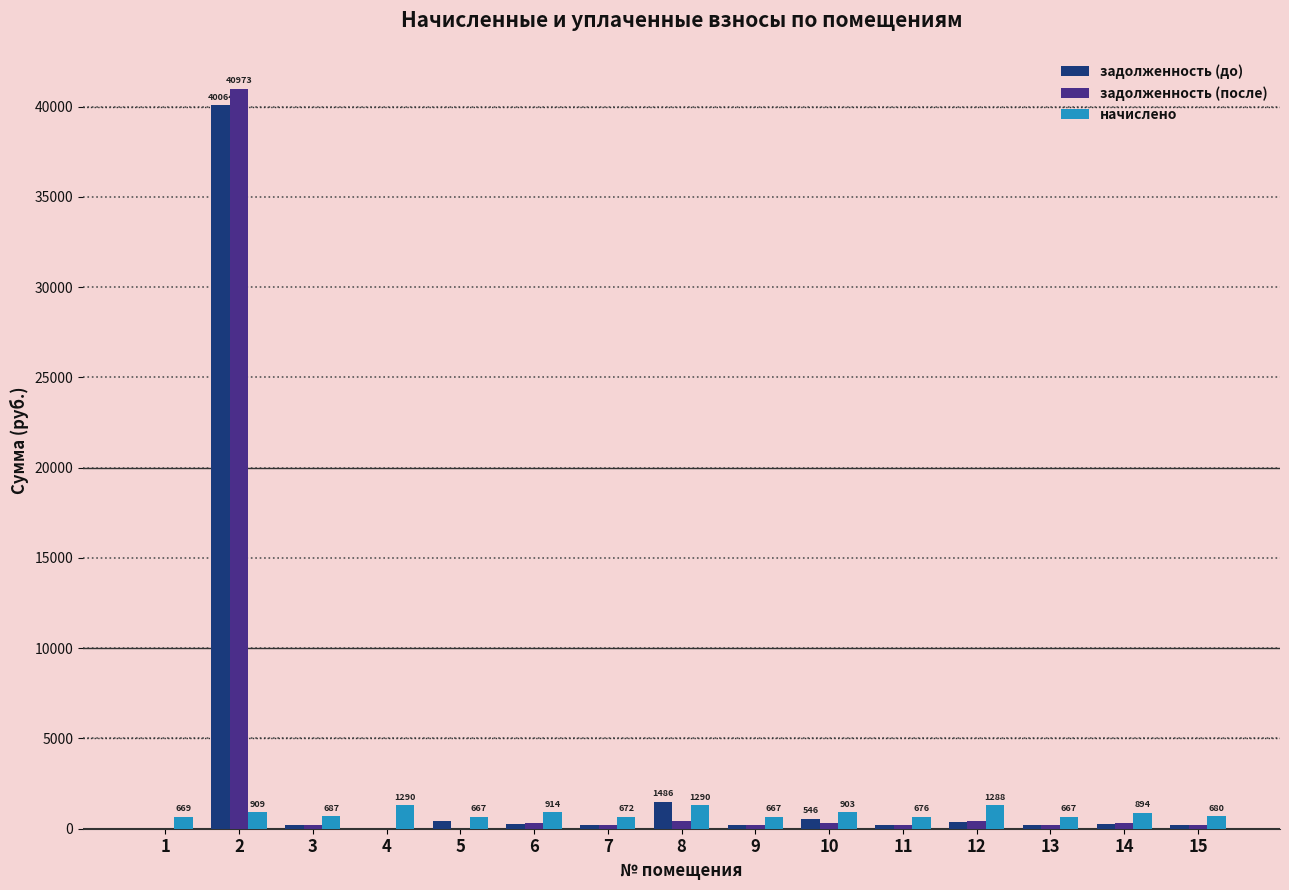

Between 2 and 5, which series saw the biggest shift?

задолженность (после)